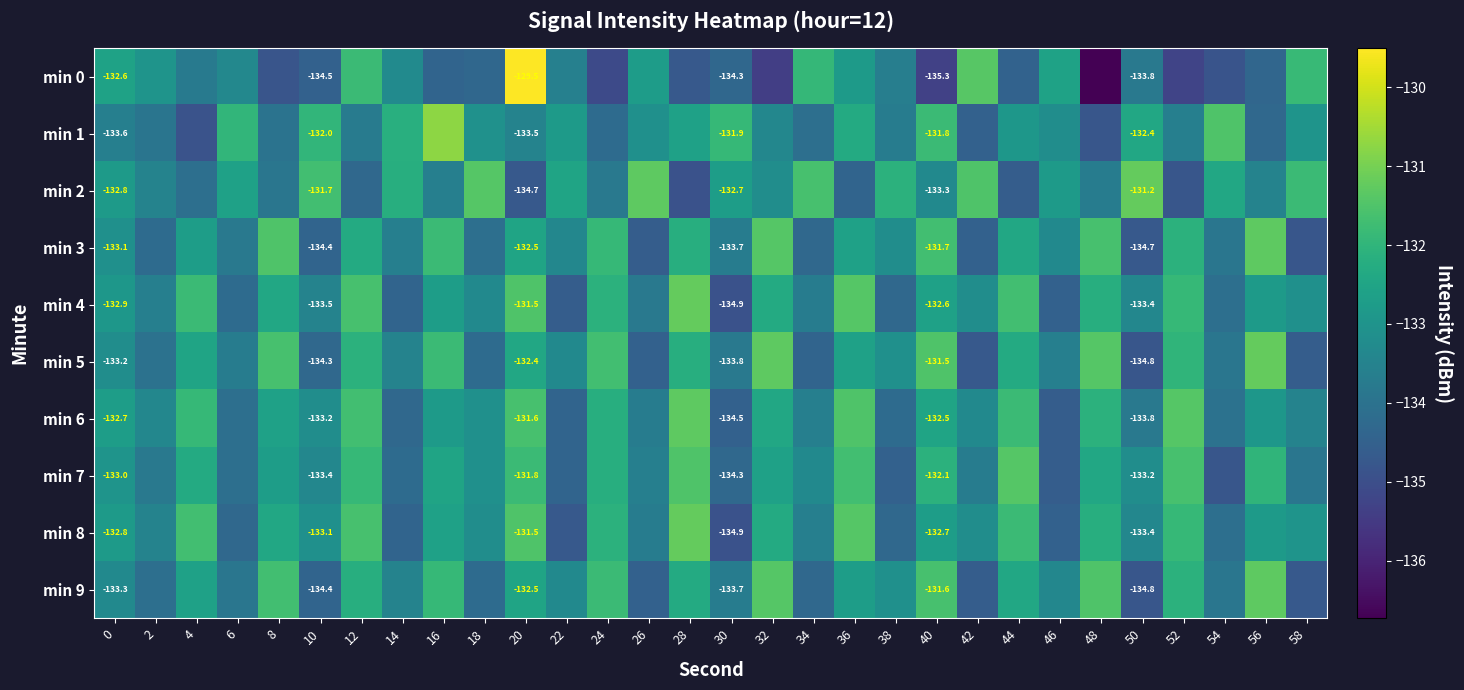

Is the value of min 5 at 10 greater than the value of min 1 at 0?

No